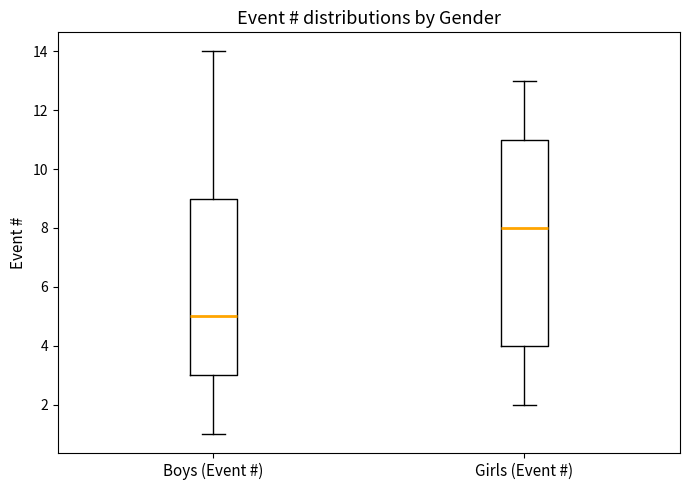

Which box's median line is the highest?

Girls (Event #)